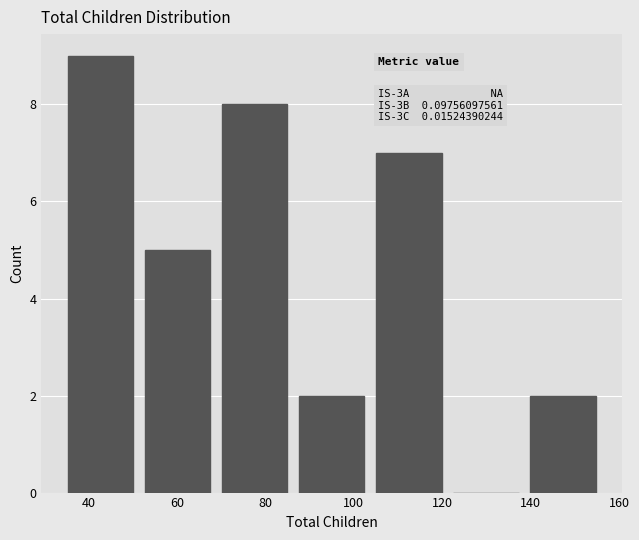

Which range on the x-axis has the tallest bar?

34 to 52